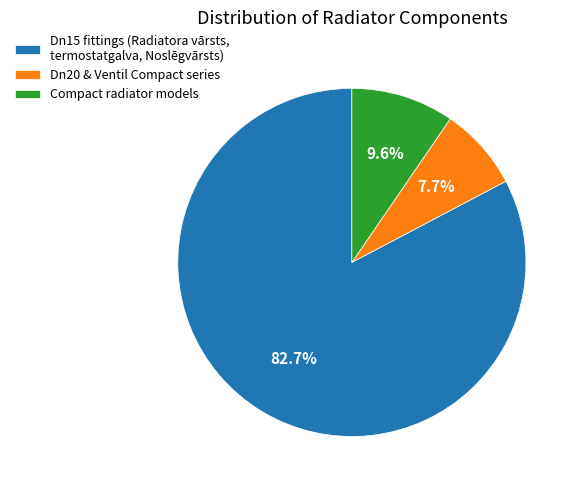

Does any single category account for the majority?

Yes